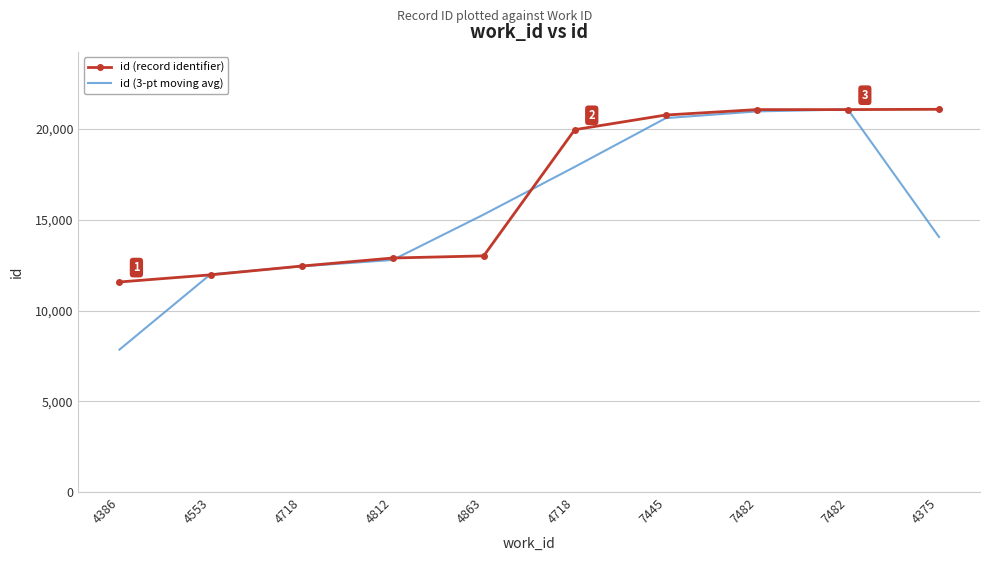

What are all the series names shown in the legend?

id (record identifier), id (3-pt moving avg)